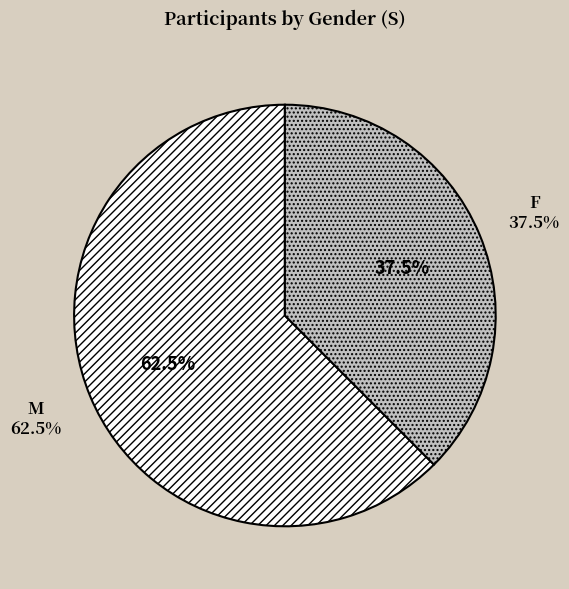

What is the smallest slice in the pie chart?

F